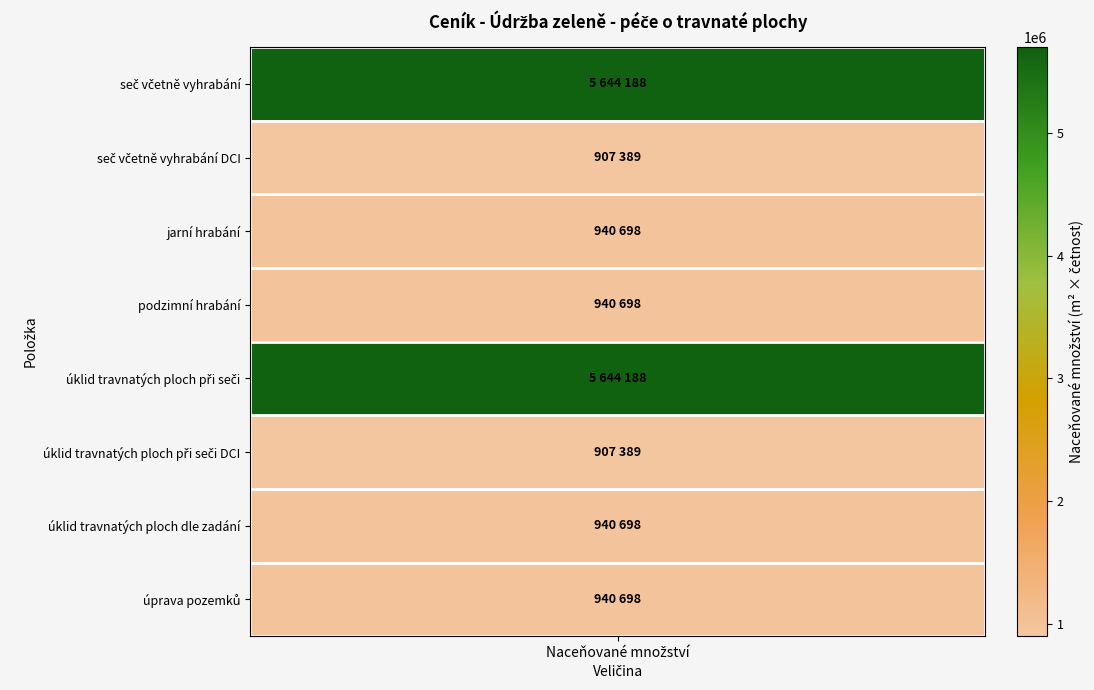

At how many categories does at least one series exceed 2304068?

1